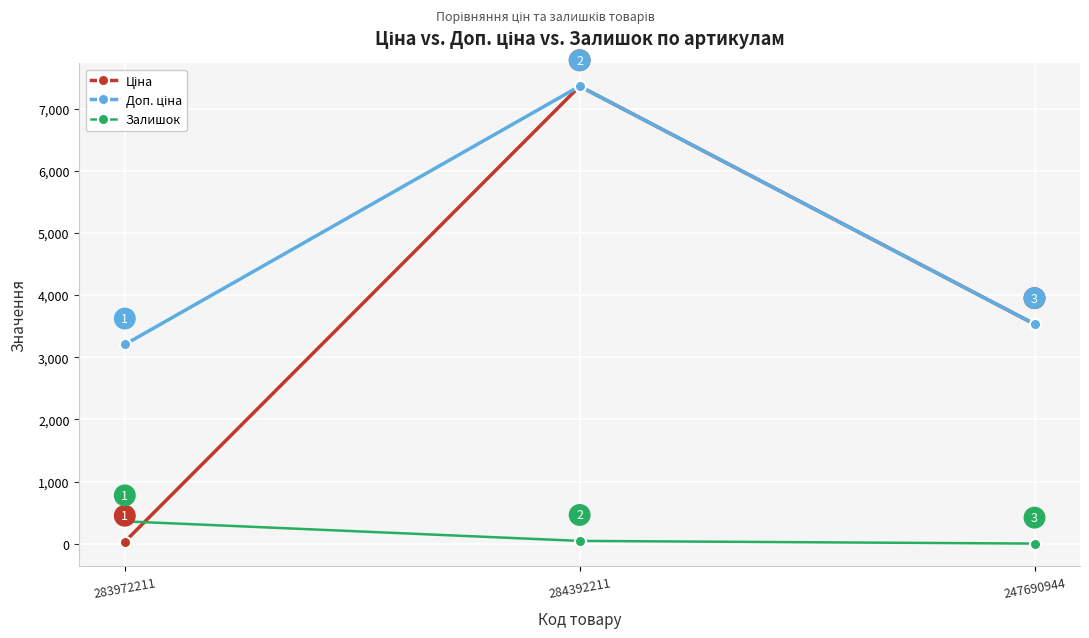

What is the sum of the Залишок values at 247690944 and 284392211?

47.0